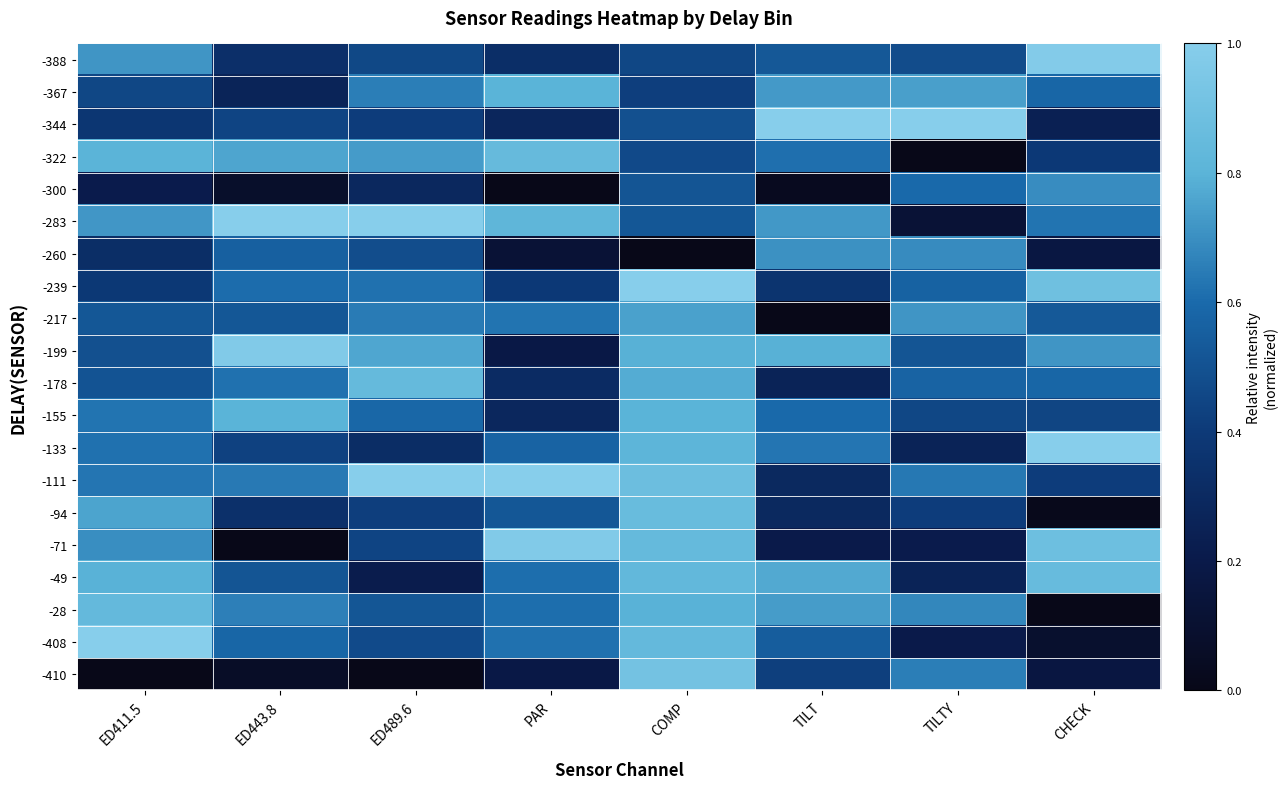

Which category has the highest value across all series?

TILT